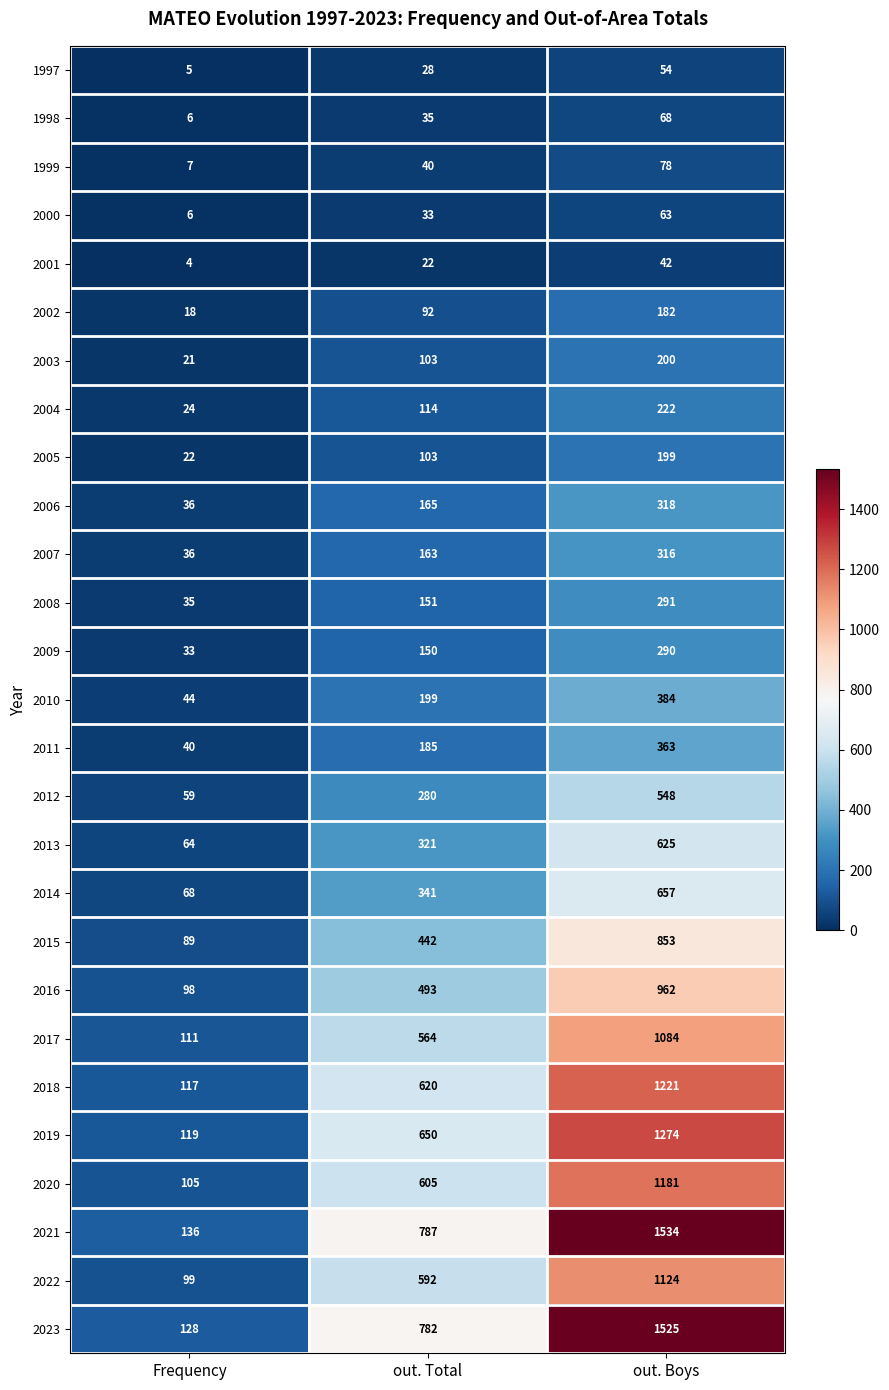

What is the difference between the highest and lowest values at Frequency?

132